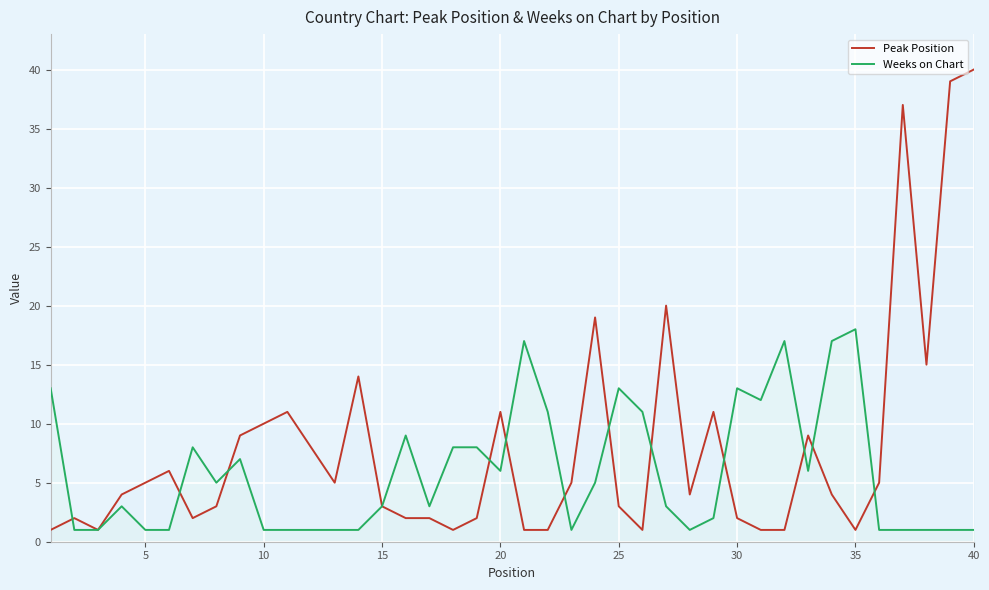

What is the spread (max minus min) of values at 30?

11